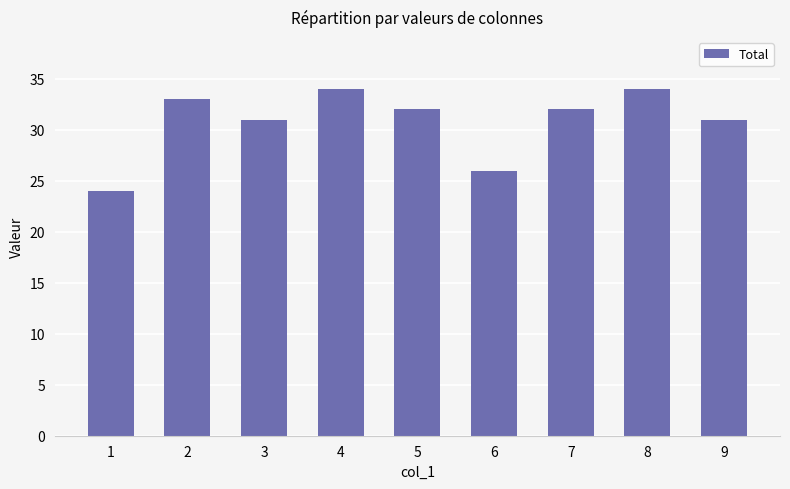

What is the greatest value displayed?

34